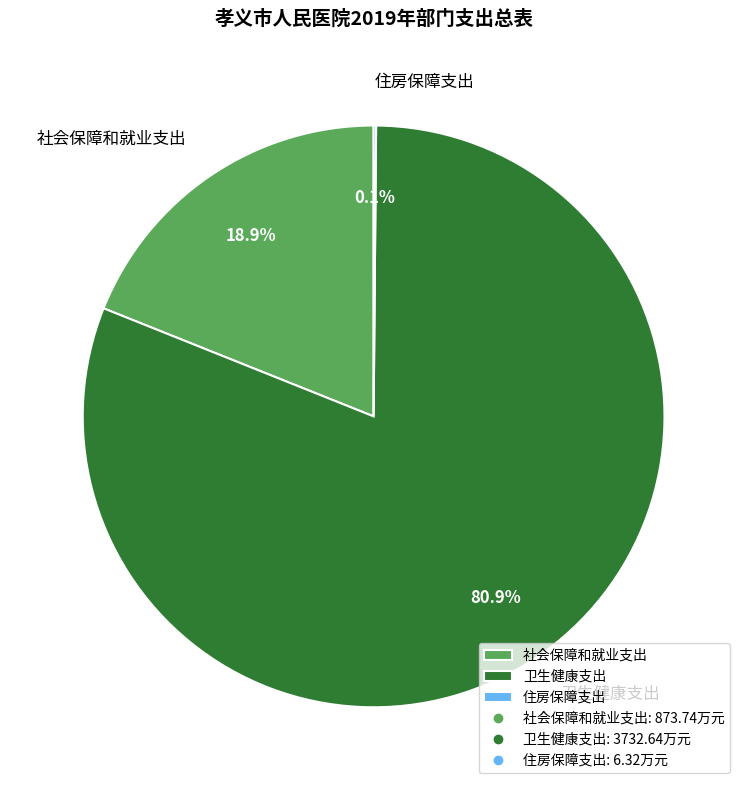

Is the sum of 社会保障和就业支出 and 卫生健康支出 greater than half?

Yes